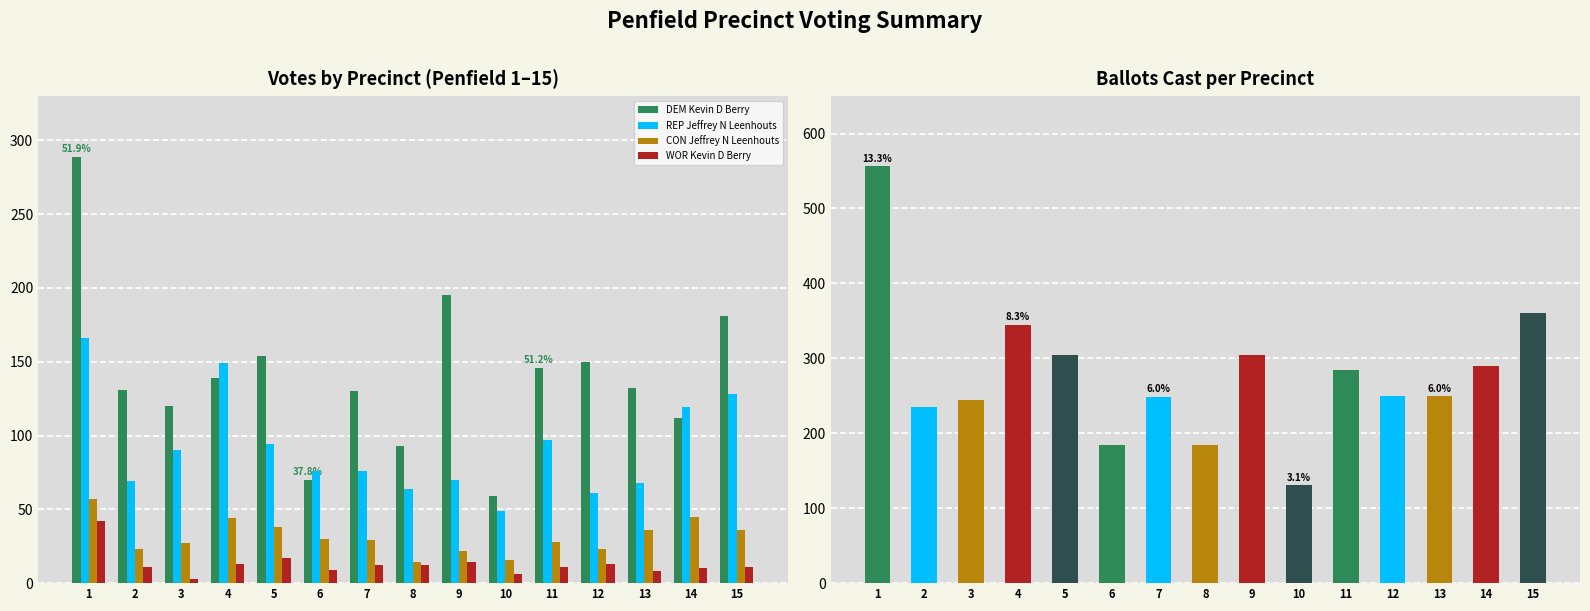

Rank the categories by DEM Kevin D Berry value from lowest to highest.

10, 6, 8, 14, 3, 7, 2, 13, 4, 11, 12, 5, 15, 9, 1